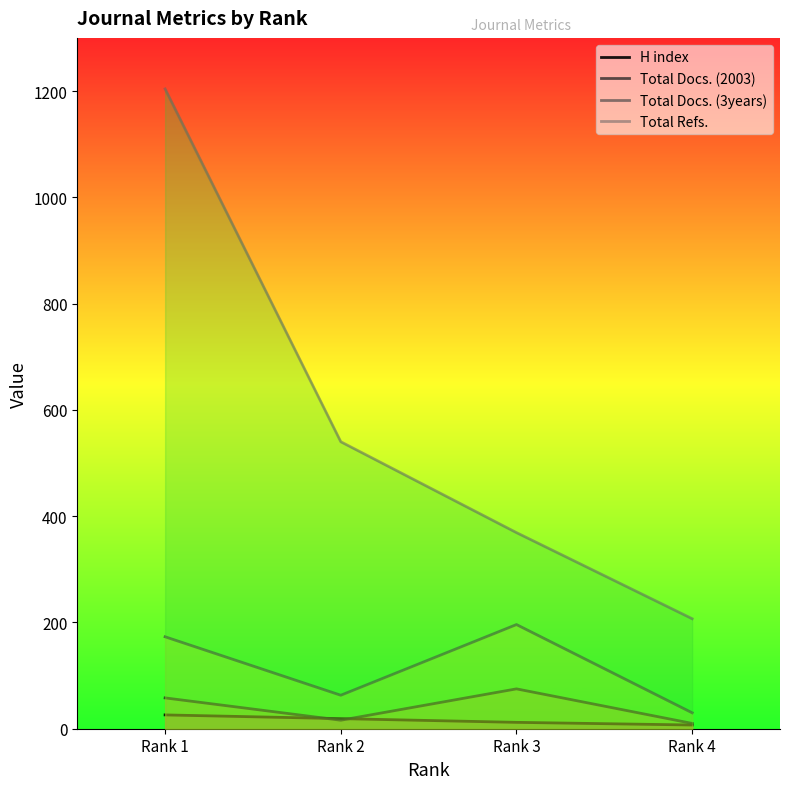

At how many categories does at least one series exceed 870?

1